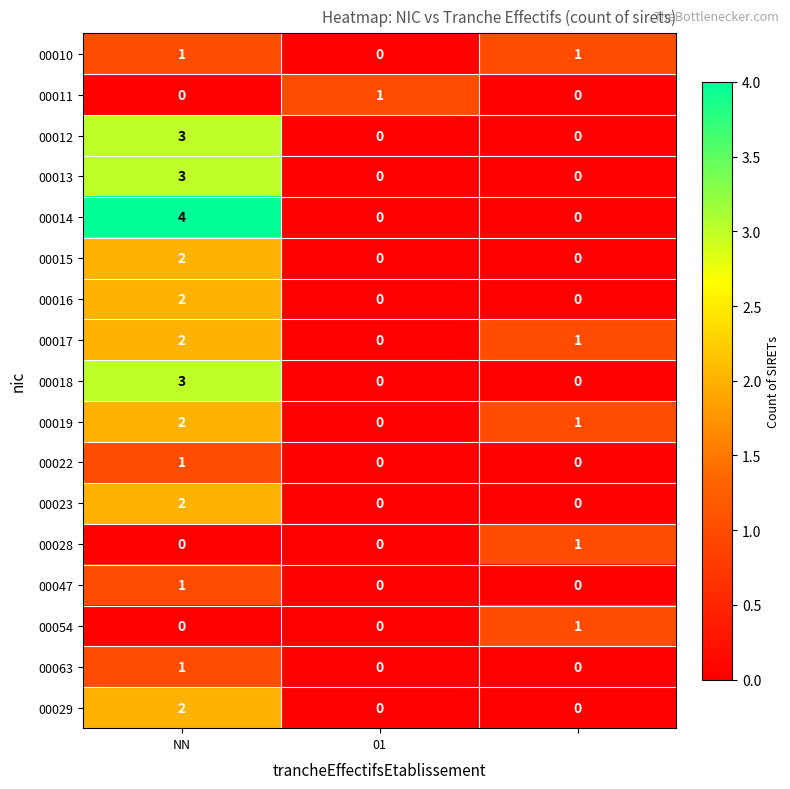

What is the maximum value for 00013?

3